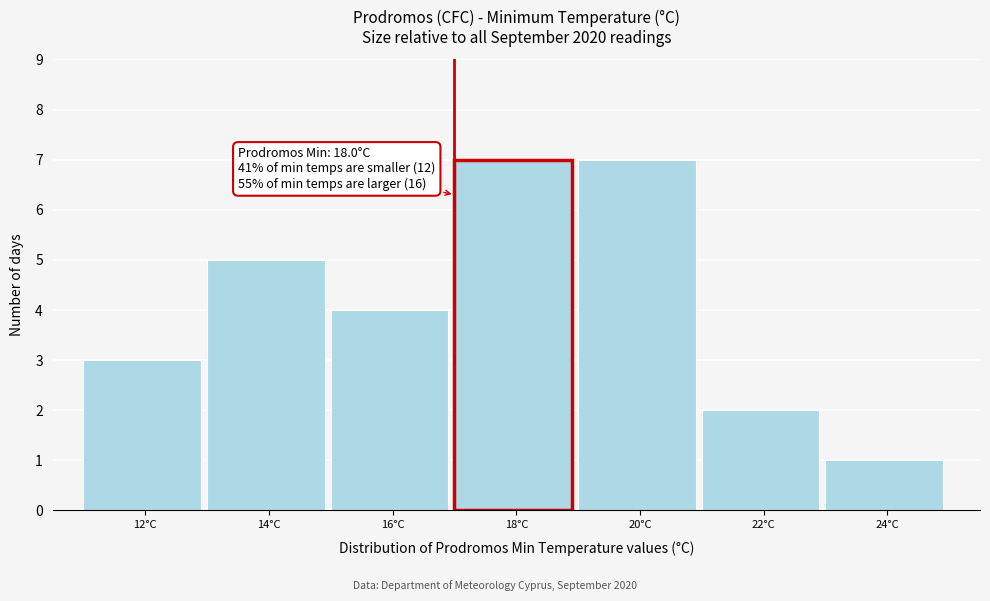

Reading left to right, transcribe all the data shown in this chart.

3	5	4	7	7	2	1